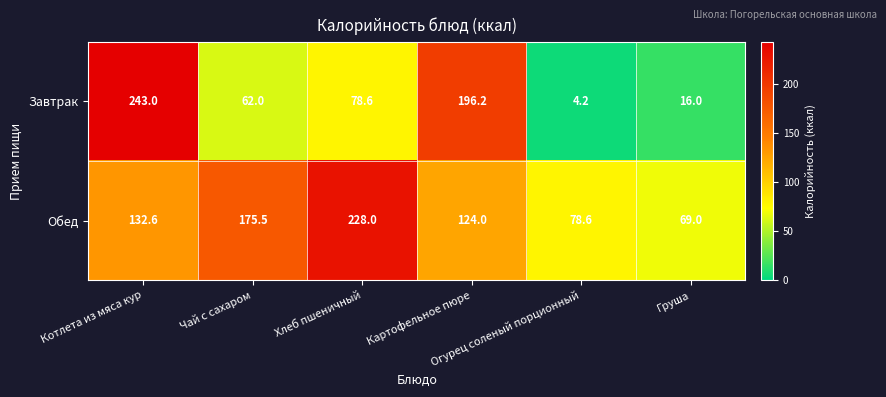

What is the minimum value shown in the chart?

4.2